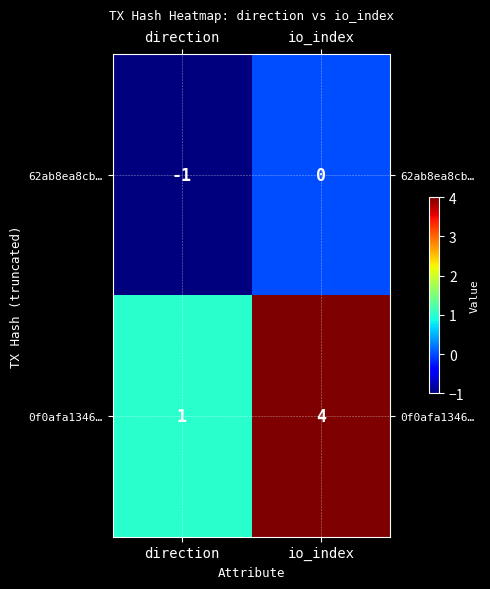

Which category has the highest value in the 62ab8ea8cb… series?

io_index